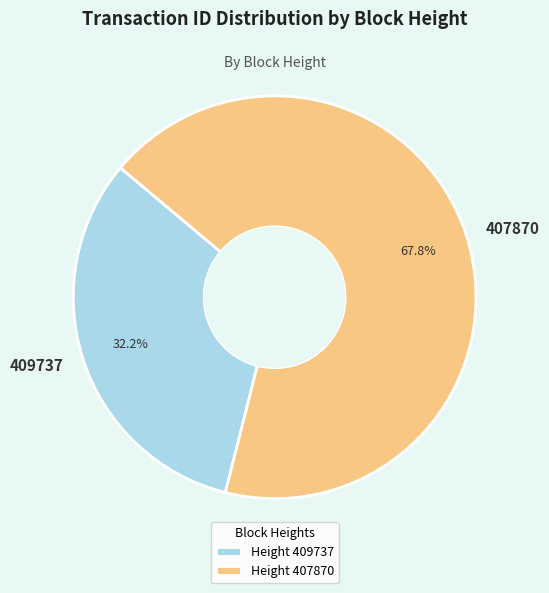

To the nearest percent, what is the difference between the largest and smallest slice percentages?

36%